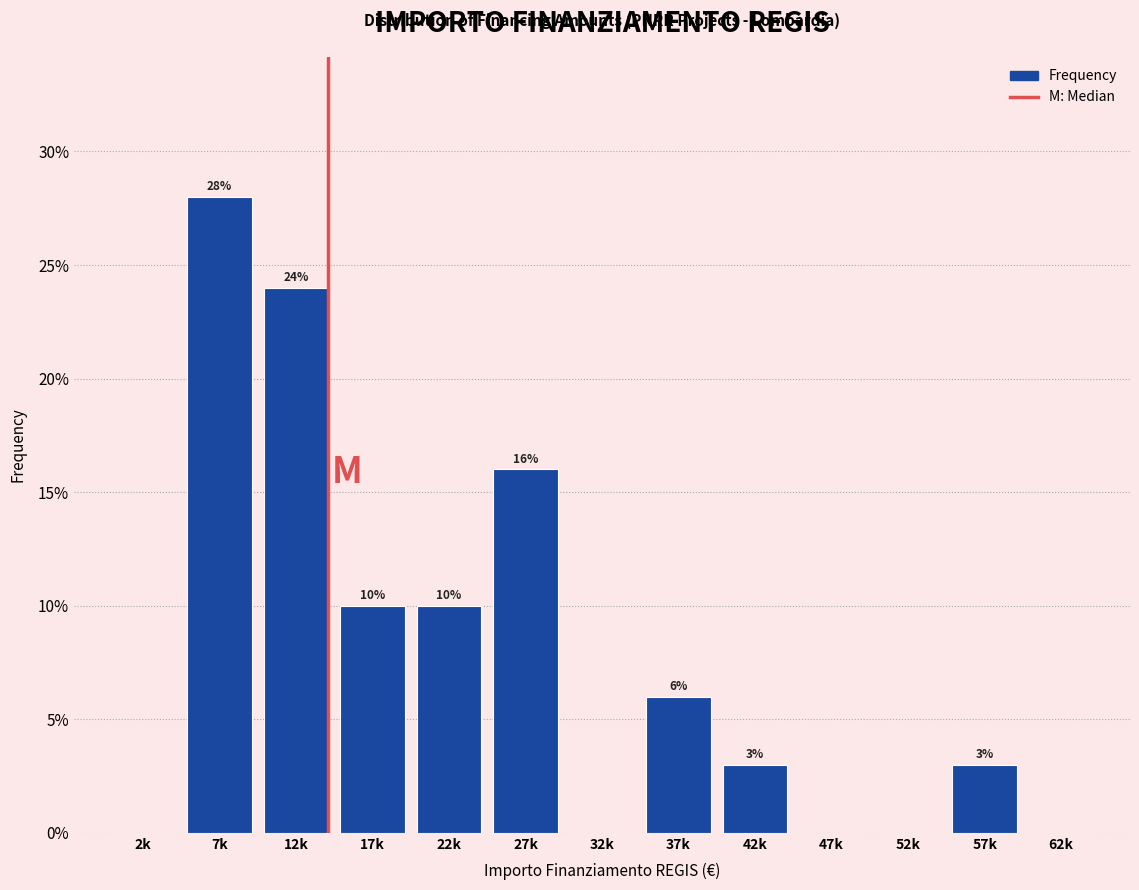

Reading left to right, list all the values displayed in this chart.

2k=0.0	7k=28.0	12k=24.0	17k=10.0	22k=10.0	27k=16.0	32k=0.0	37k=6.0	42k=3.0	47k=0.0	52k=0.0	57k=3.0	62k=0.0